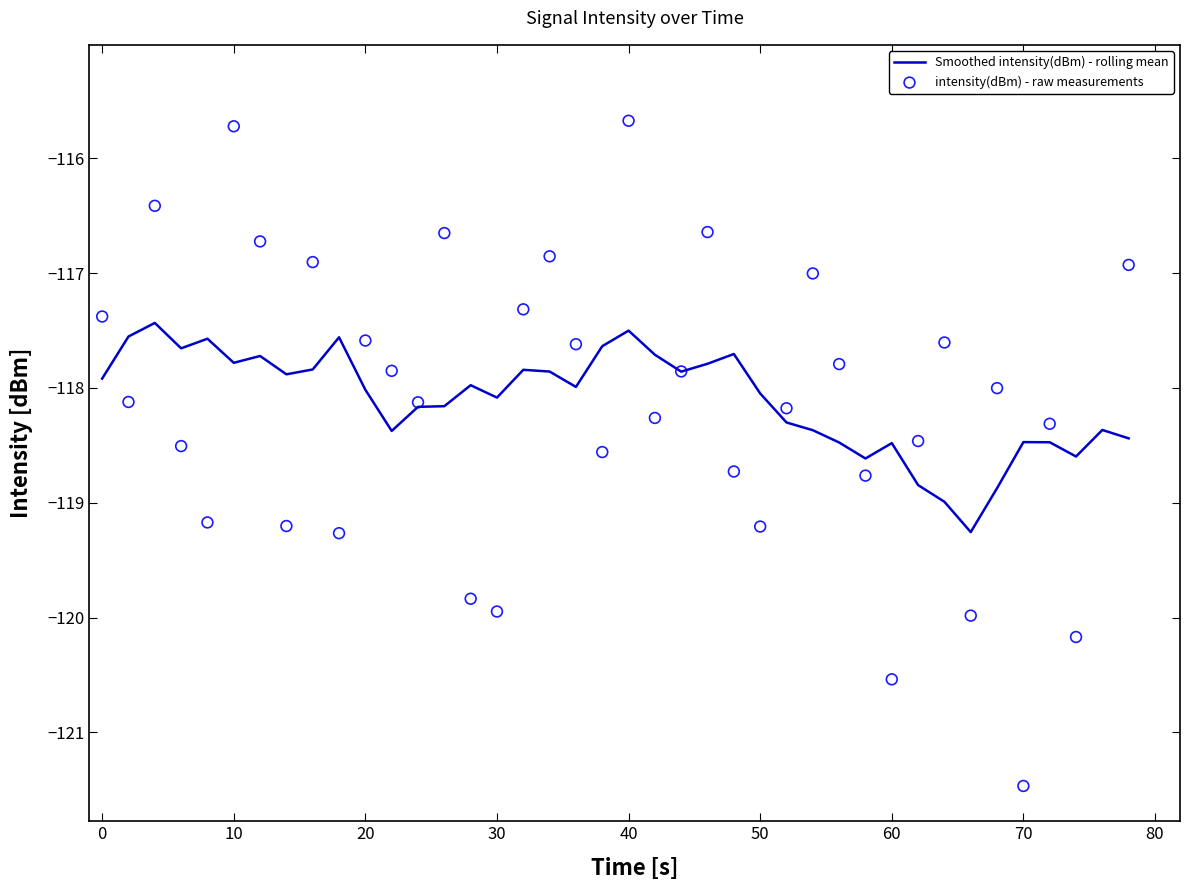

Which series reaches the minimum Y coordinate?

intensity(dBm) - raw measurements